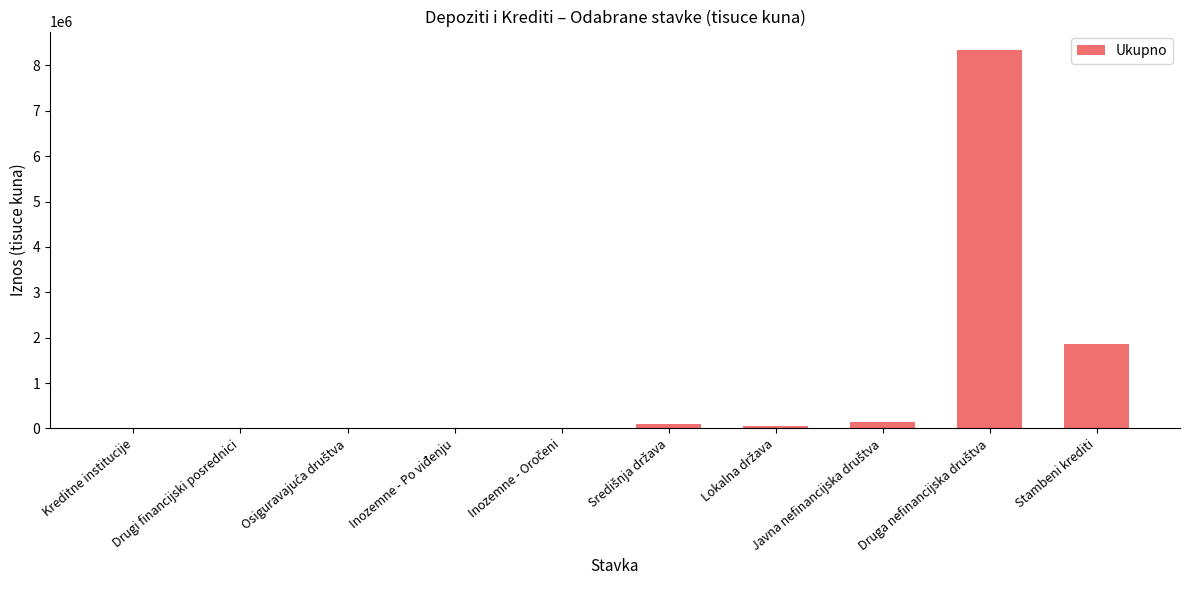

True or false: the data shows 1857364 at Stambeni krediti.

True